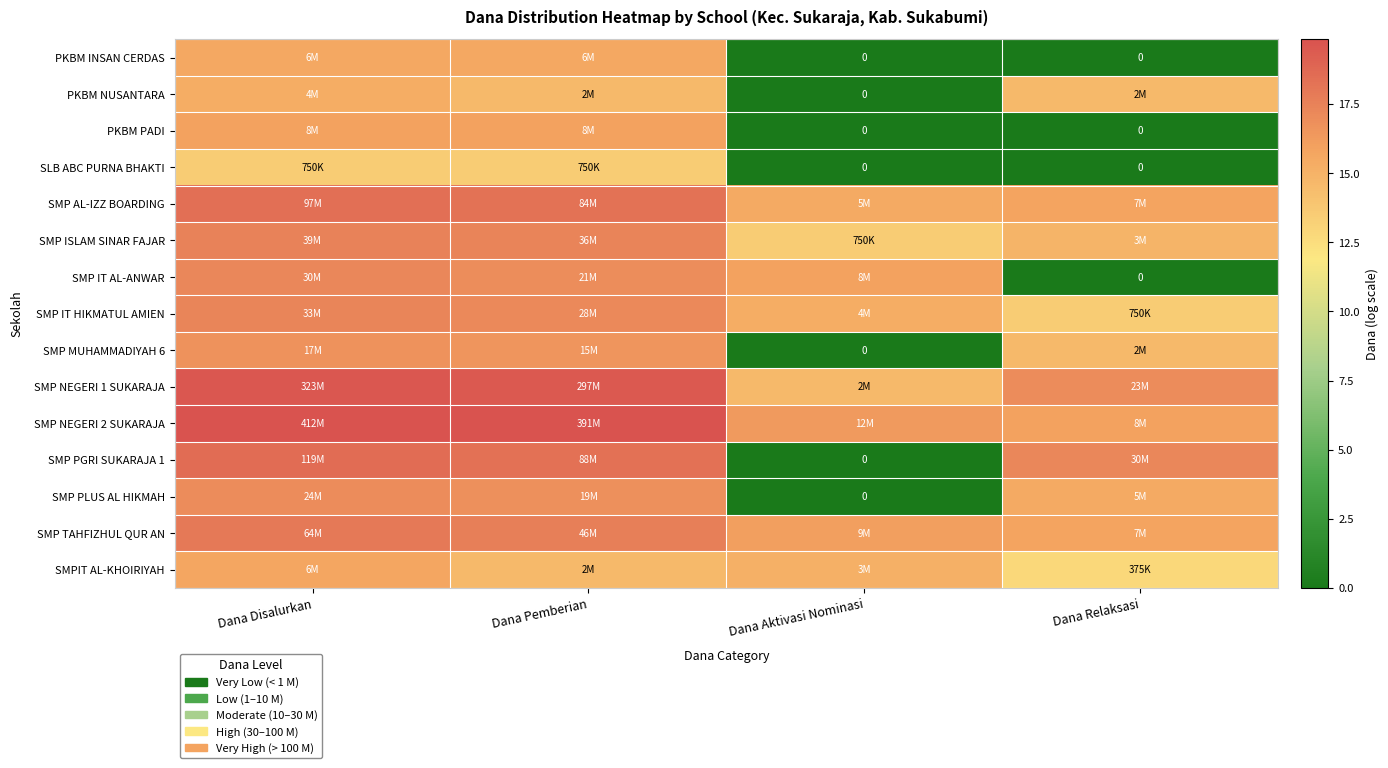

At which category is the sum across all series the highest?

Dana Disalurkan